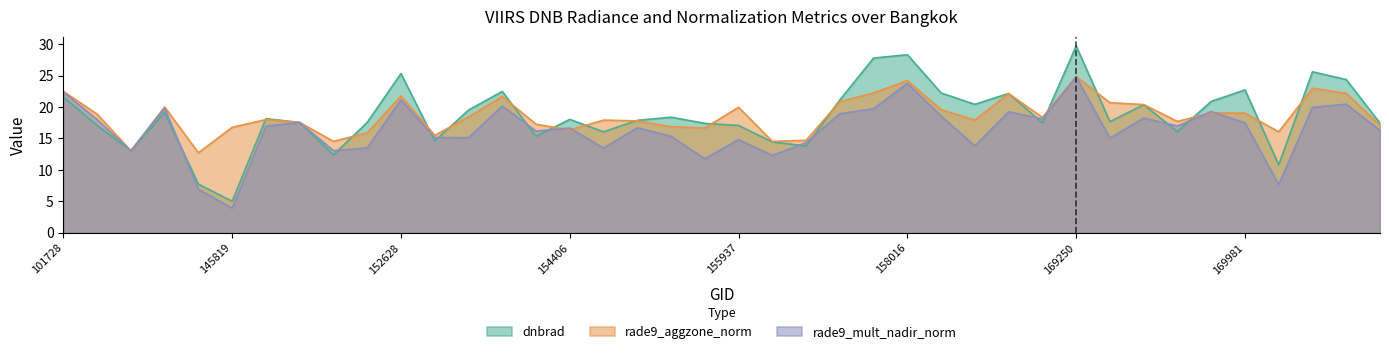

What is the sum of the dnbrad values at 14 and 32?

35.7